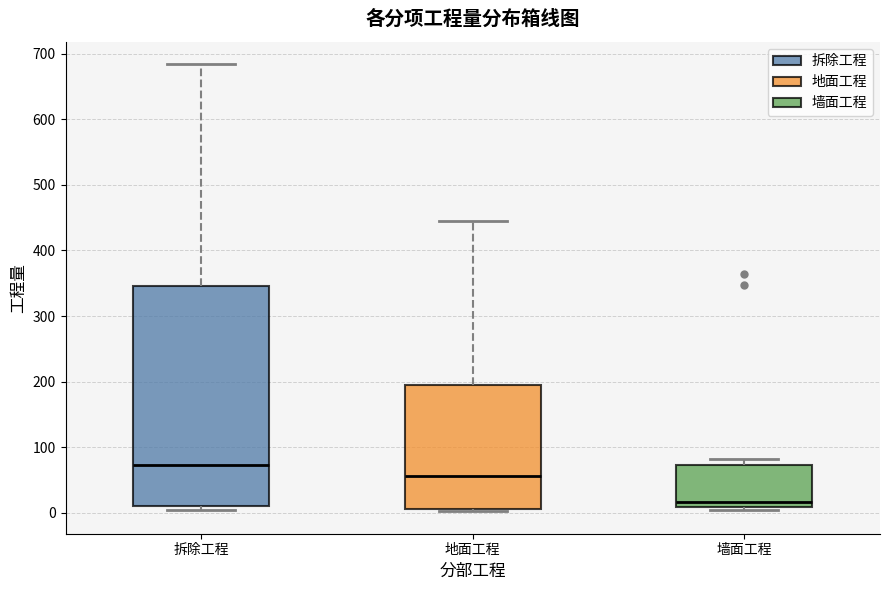

Which box has the highest median line?

拆除工程